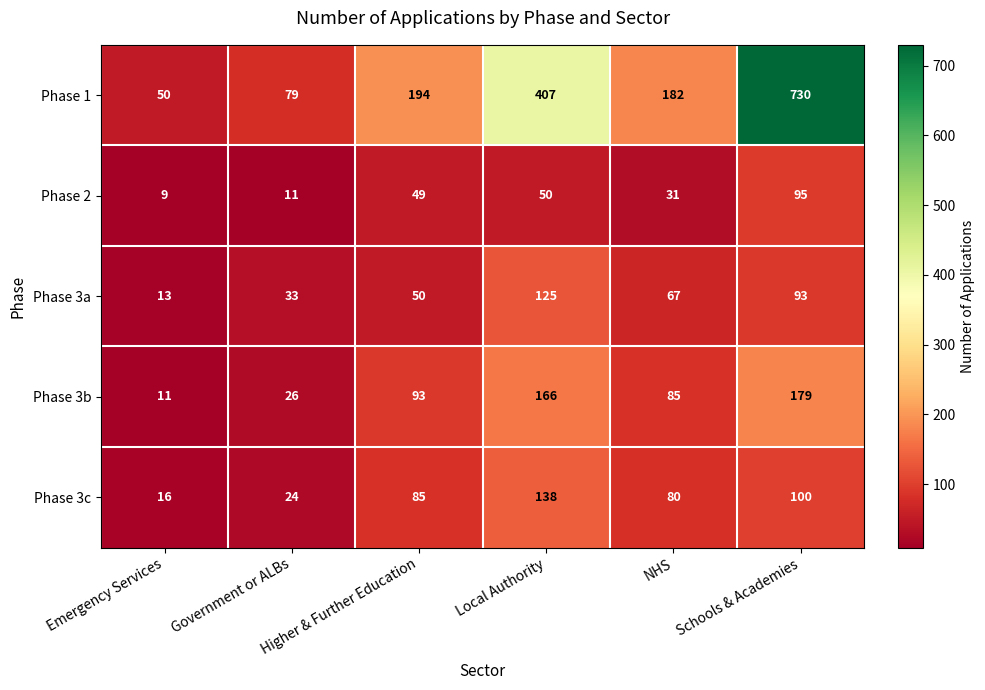

What is the total value across all series at Government or ALBs?

173